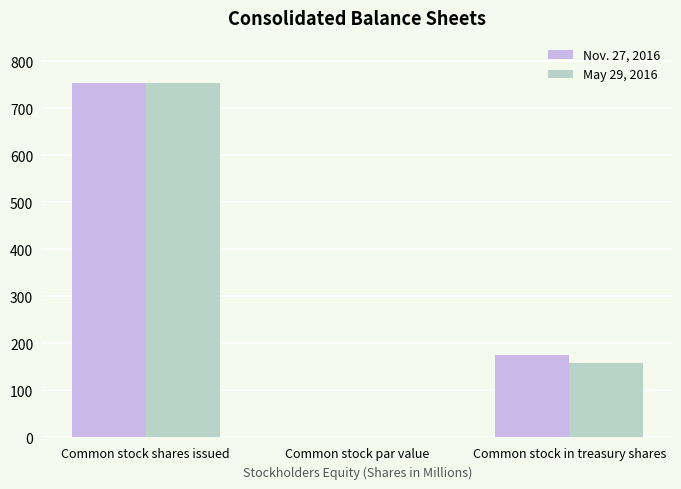

Which label corresponds to the largest value in the chart?

Common stock shares issued